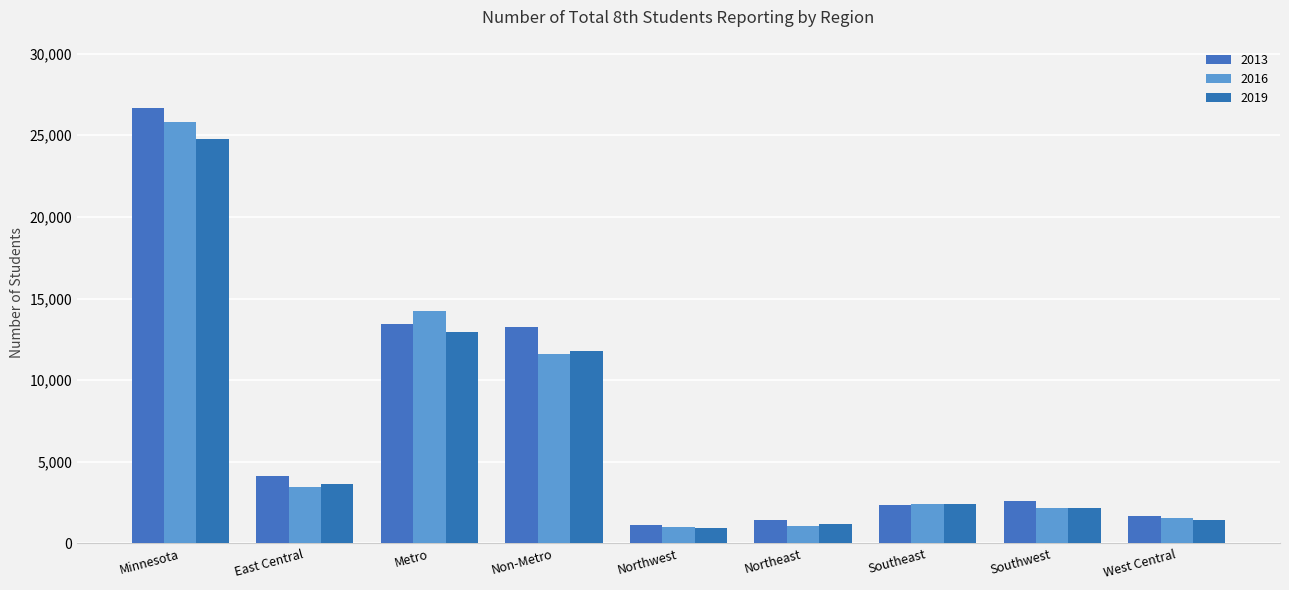

What is the value of the 2019 bar at the 2nd from the left?

3648